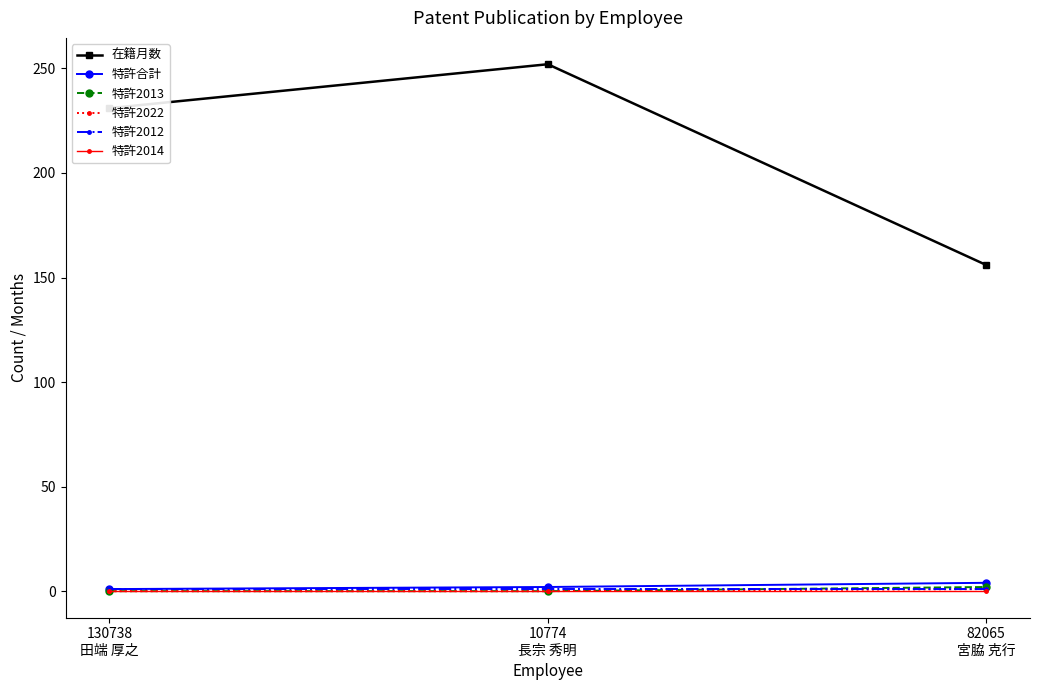

At how many categories does at least one series exceed 21?

3